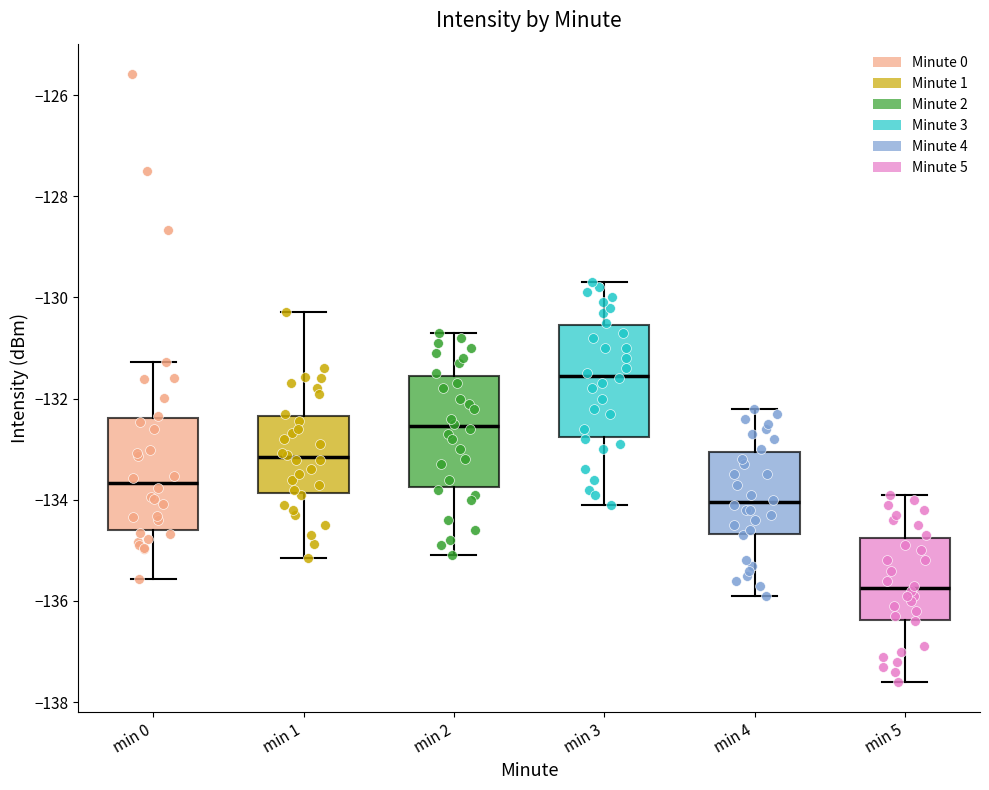

Where does the median line of the box for min 0 sit on the y-axis? The values are not printed on the chart, so give them approximately, as read against the axis.

-133.6